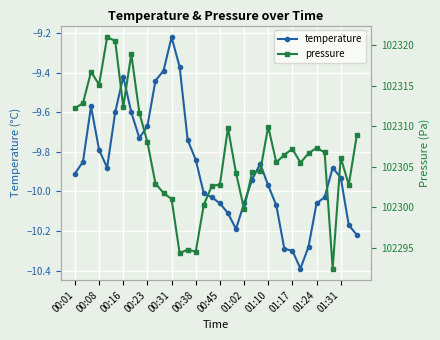

Which series has the largest range (max minus min)?

pressure